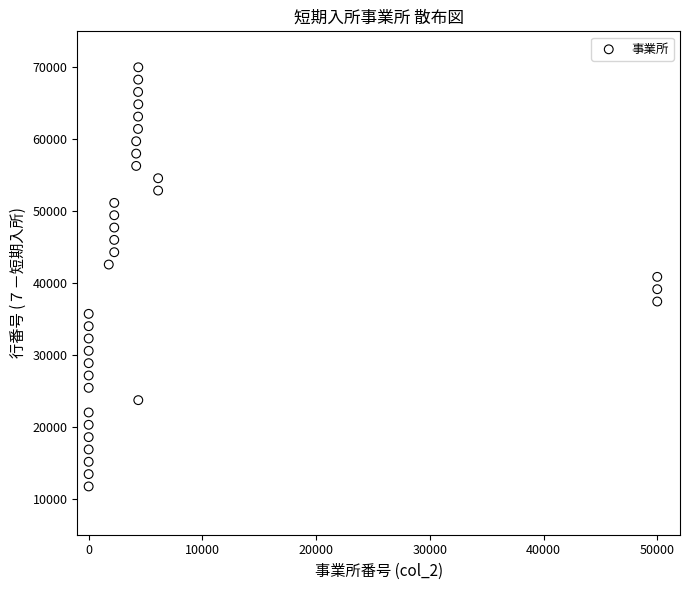

What is the range of X values (max minus min)?

50000.0